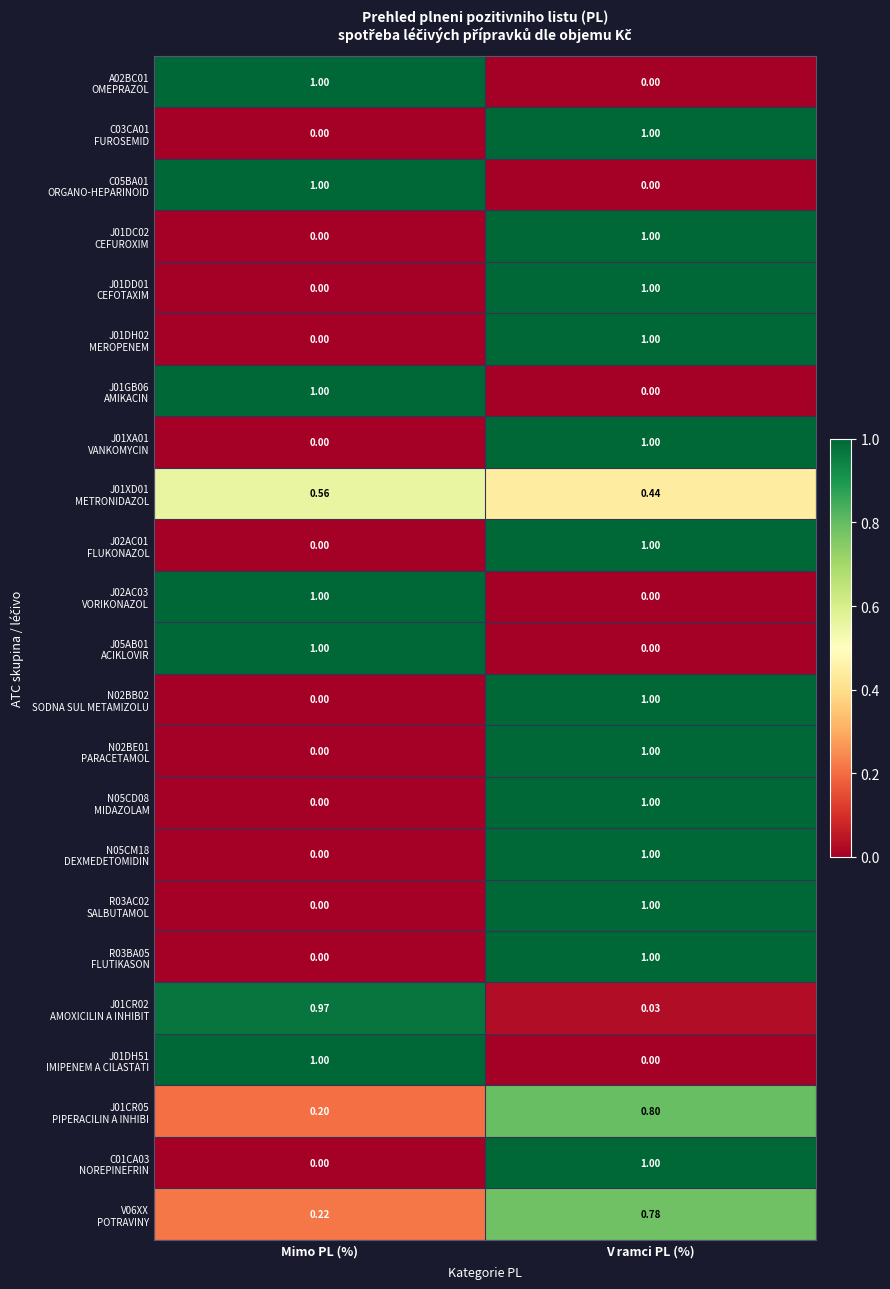

What is the total value across all series at V ramci PL (%)?

15.1